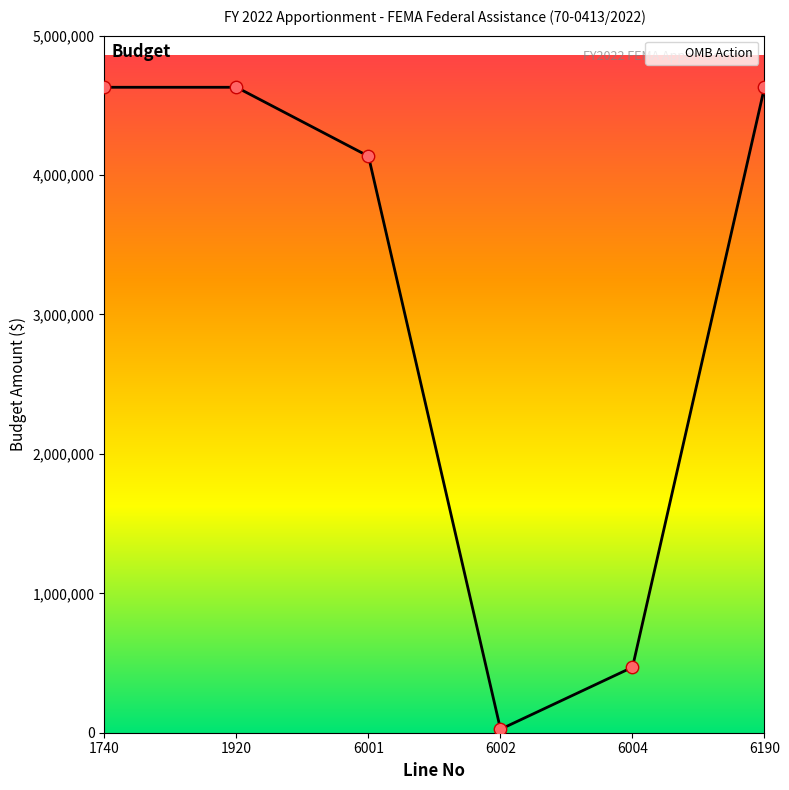

What is the ratio of the value at 1920 to the value at 6002?

185.2